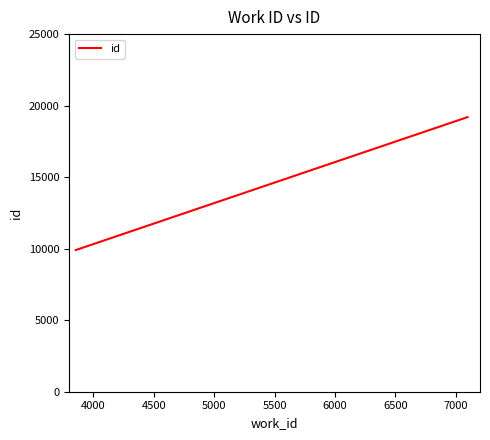

What is the maximum value shown in the chart?

19197